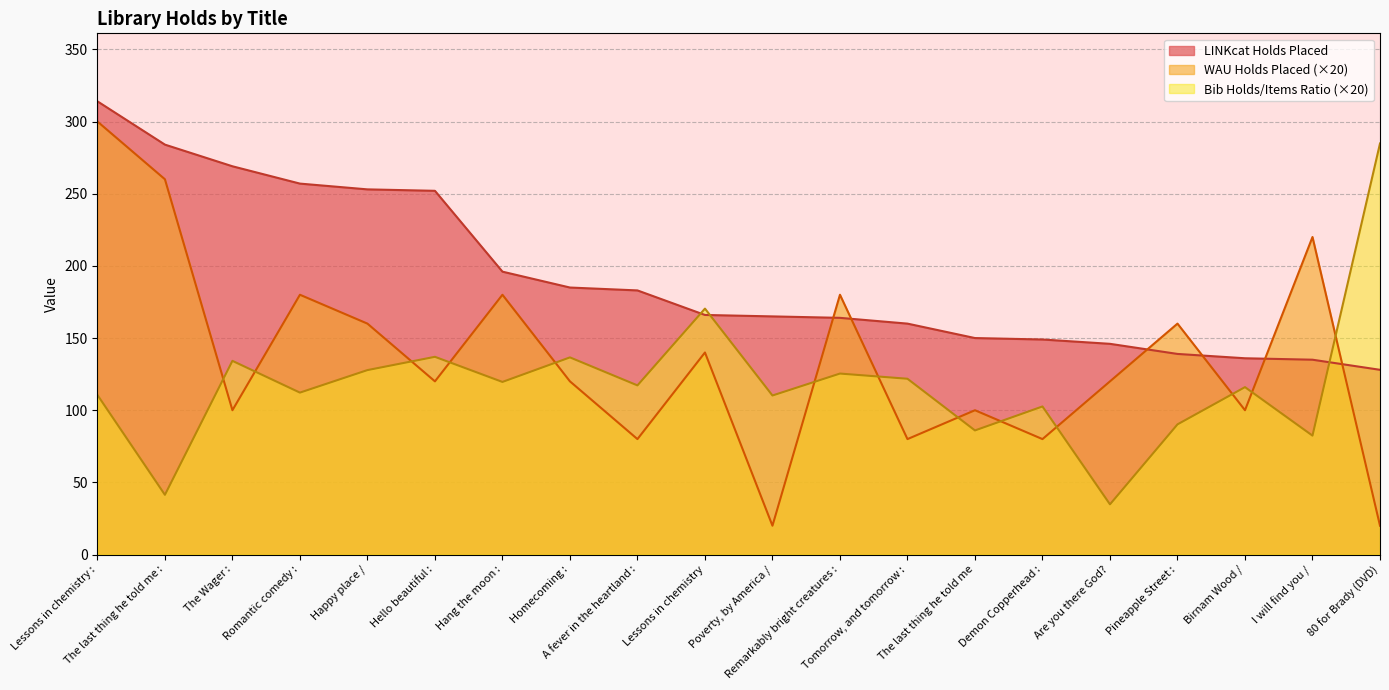

Rank the series at I will find you / from lowest to highest value.

Bib Holds/Items Ratio (×20), LINKcat Holds Placed, WAU Holds Placed (×20)